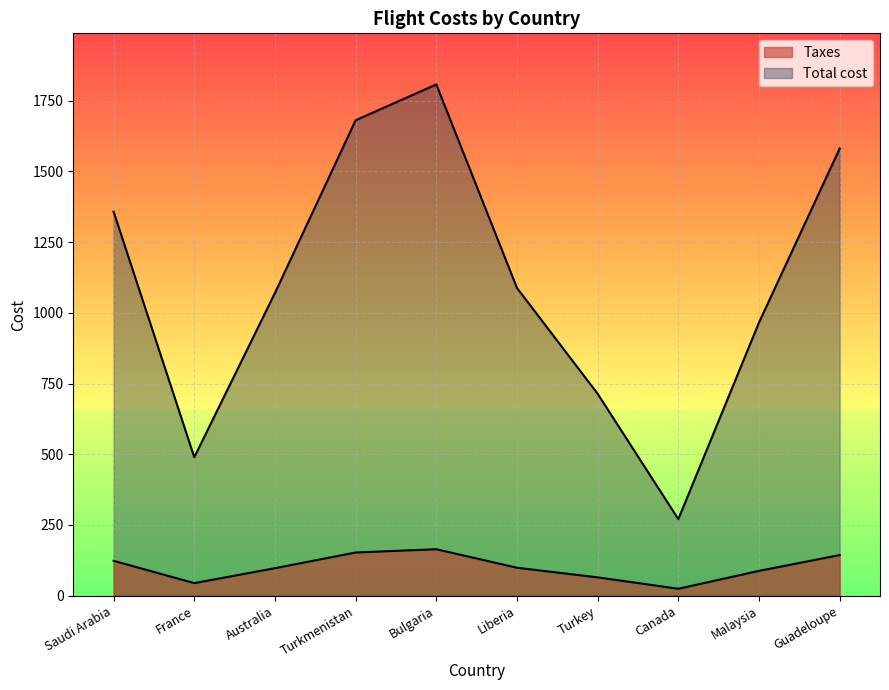

Read the Total cost value at Canada.

270.6